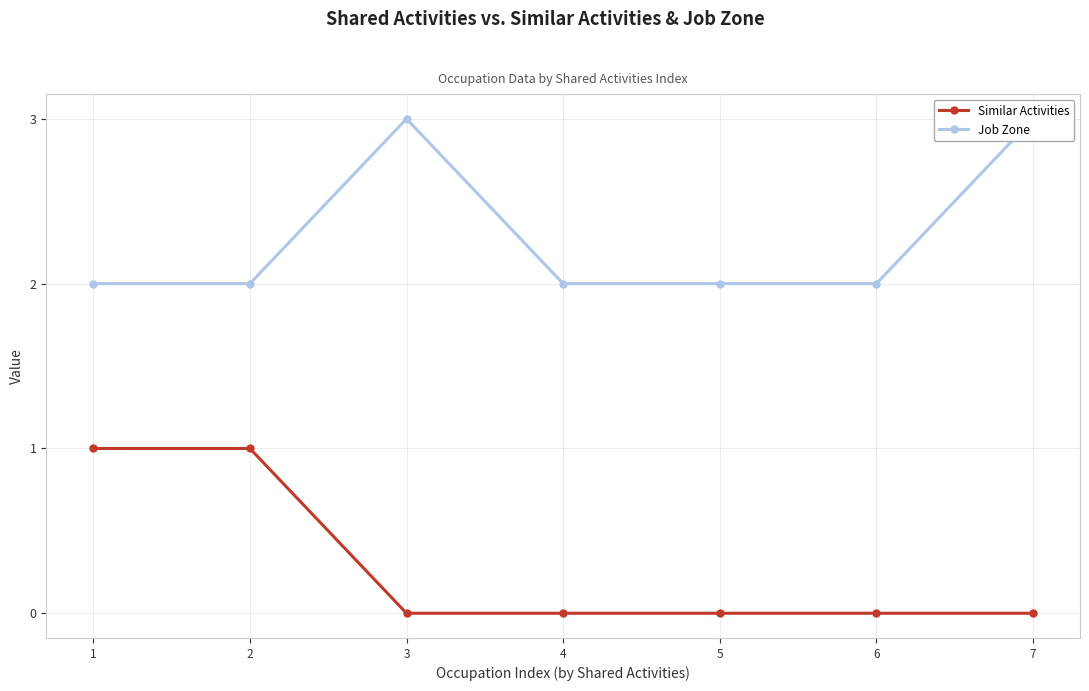

Reading left to right, what are all the values shown in this chart?

Similar Activities: 1	1	0	0	0	0	0
Job Zone: 2	2	3	2	2	2	3